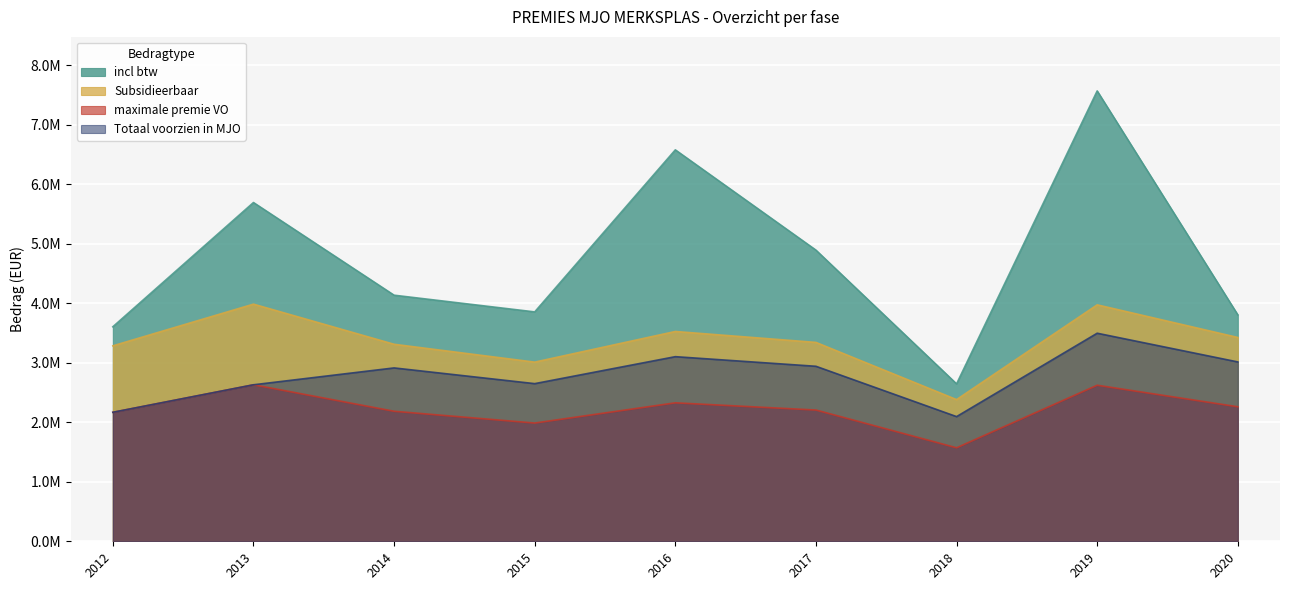

Which series has the largest total across all categories?

incl btw